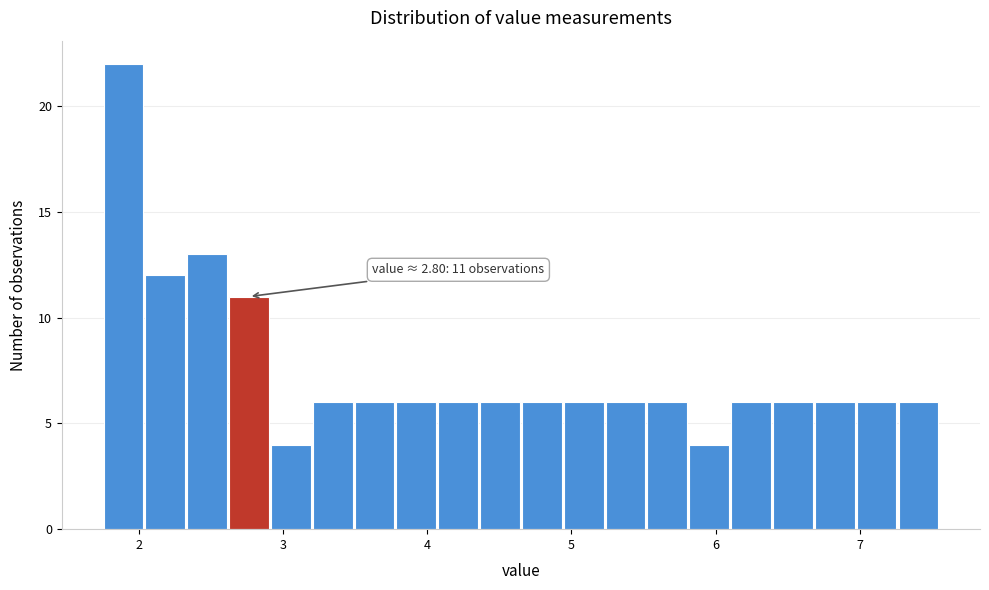

Read against the x-axis, roughly where is the centre of the tallest bar?

1.9